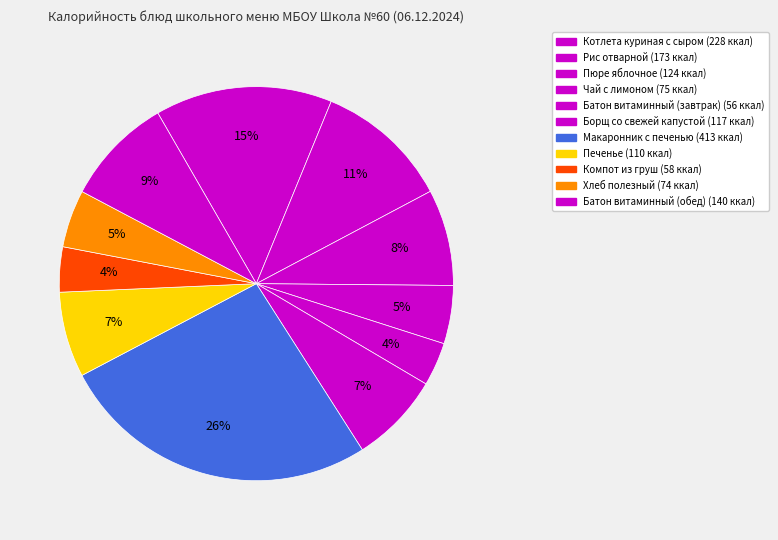

How many segments does this pie chart have?

11